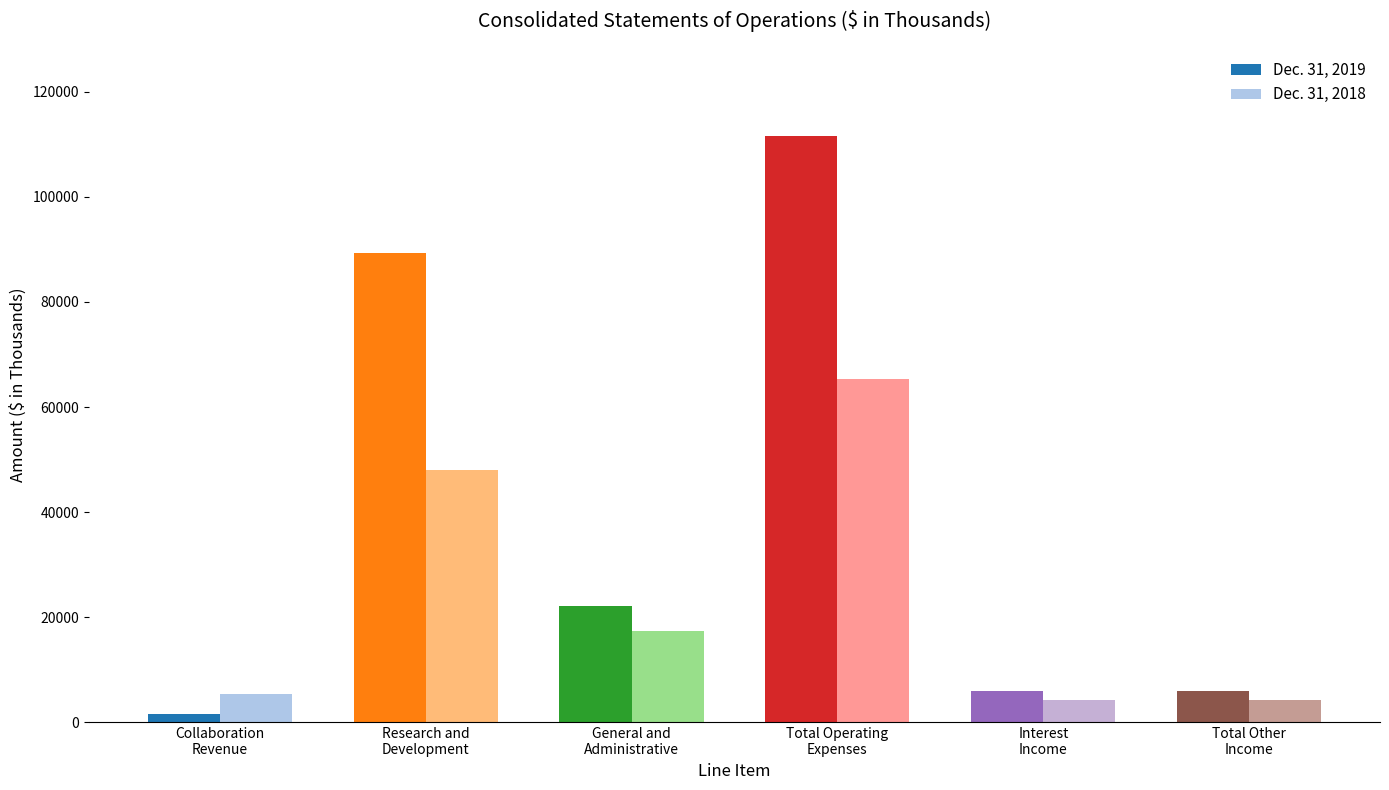

What is the greatest value displayed?

111609